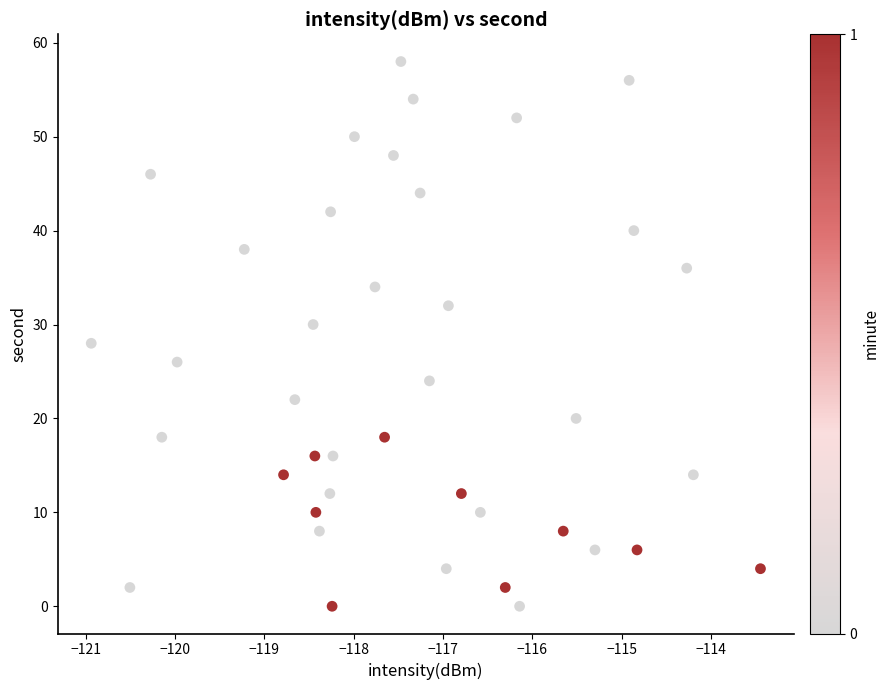

What is the range of Y values (max minus min)?

58